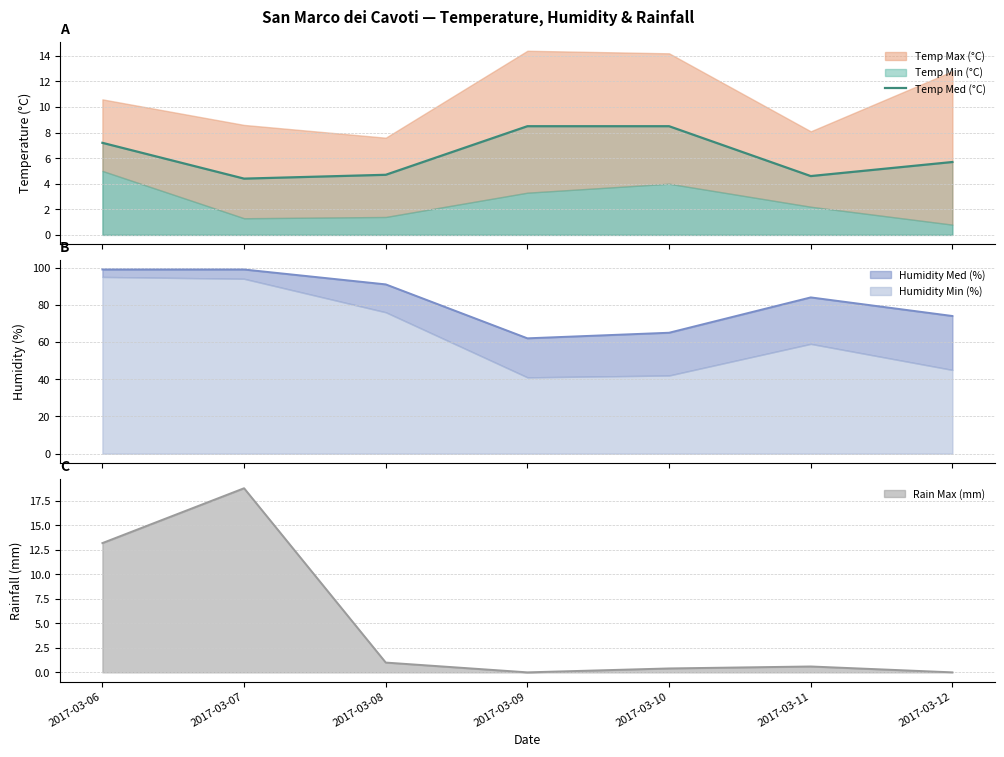

Is it true that the value at 2017-03-09 is 1.7?

False